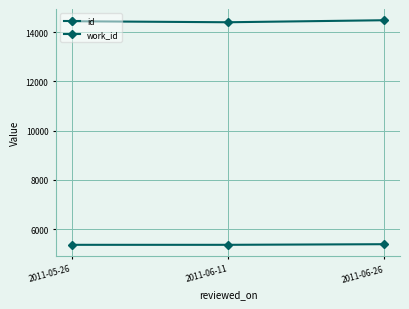

At which label does id reach its peak?

2011-06-26